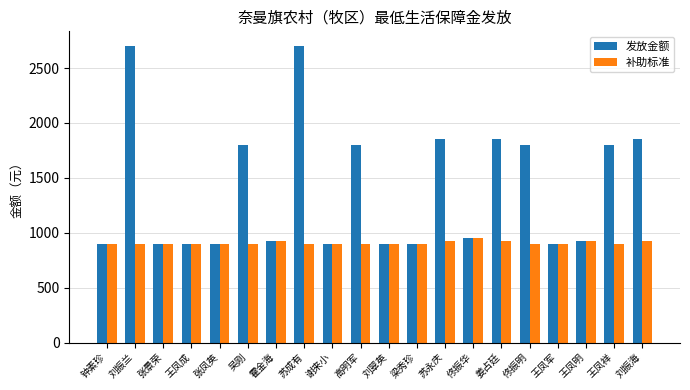

Between 张凤英 and 吴刚, which series saw the biggest shift?

发放金额